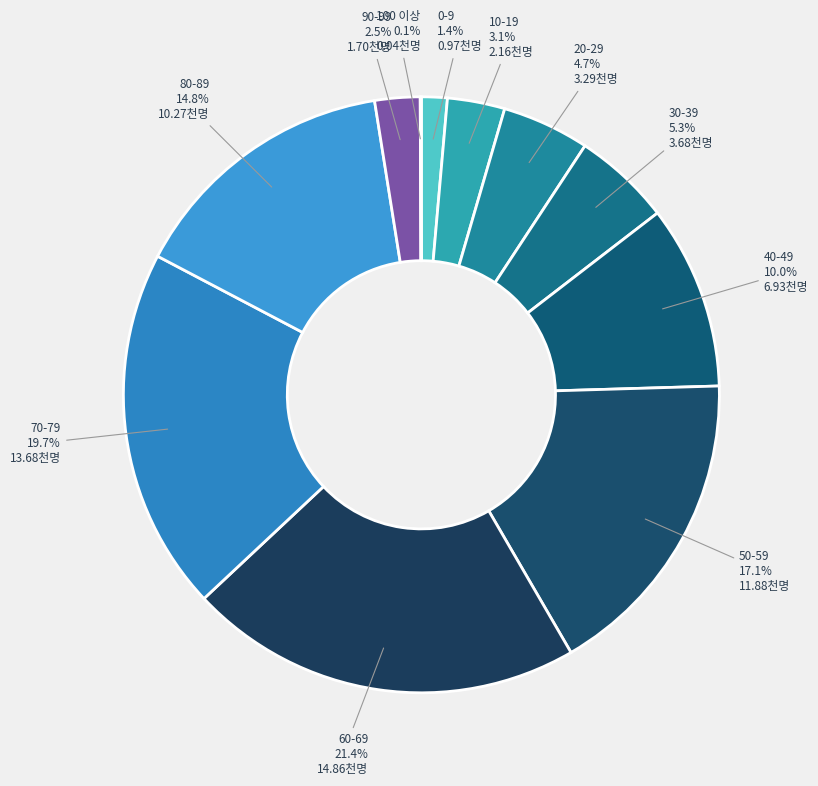

Do 70-79 and 10-19 together represent more than half of the pie?

No